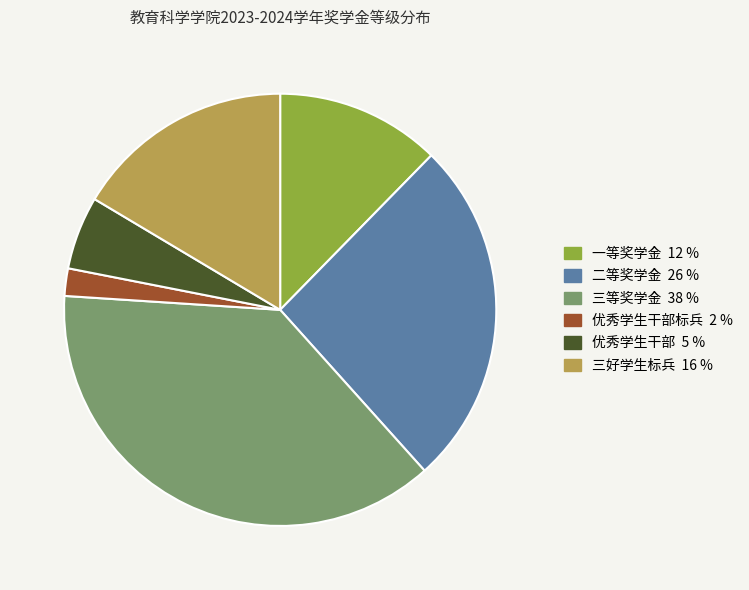

Does any single category account for the majority?

No